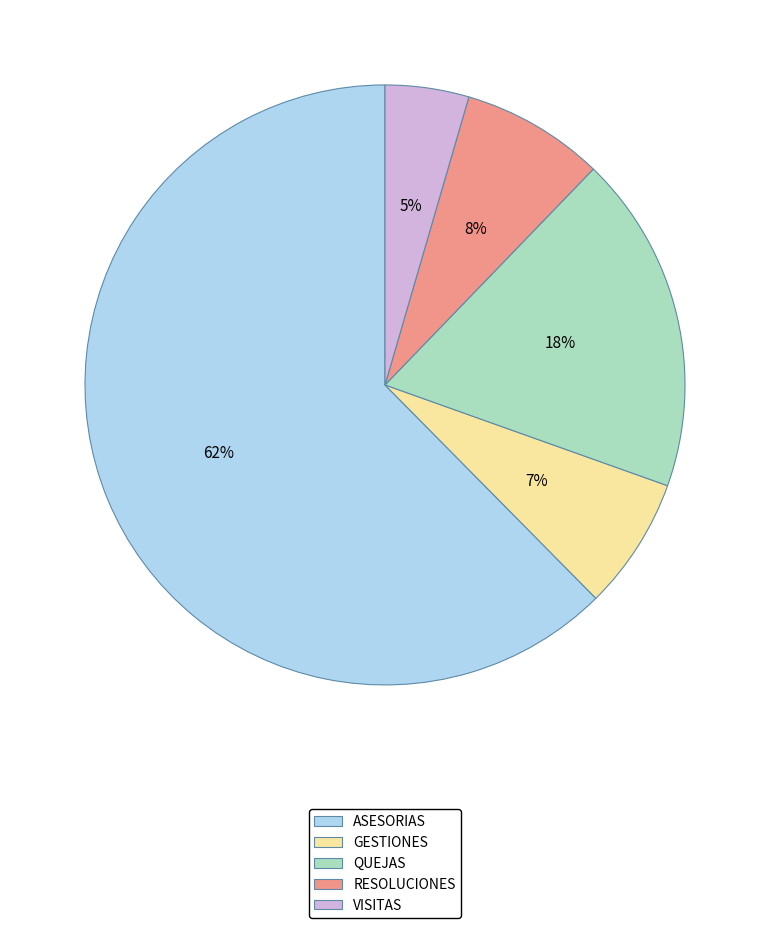

Is it true that VISITAS is 5% of the pie?

True